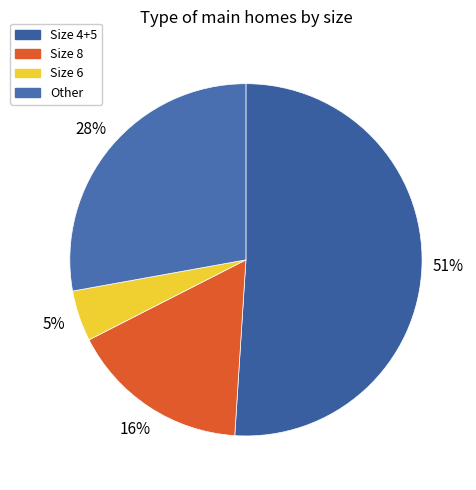

What is the smallest slice in the pie chart?

Size 6